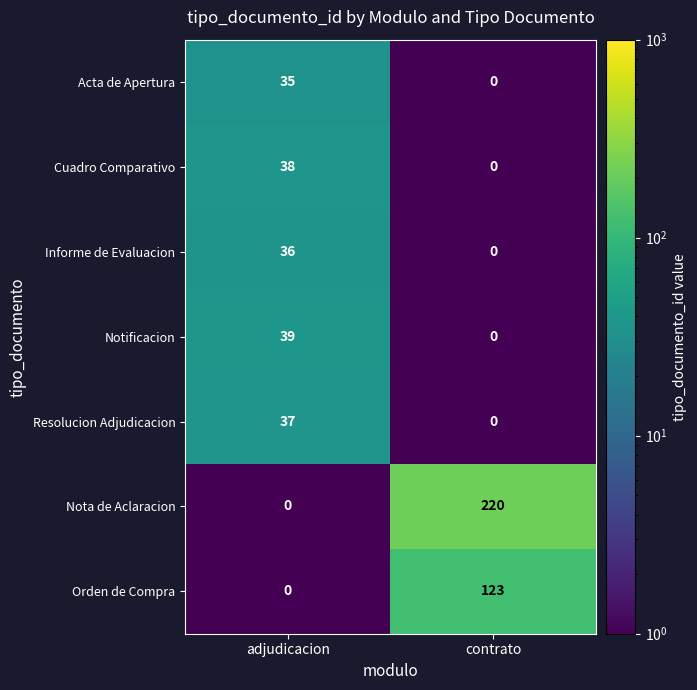

What is the difference between the maximum and minimum values in the Orden de Compra series?

123